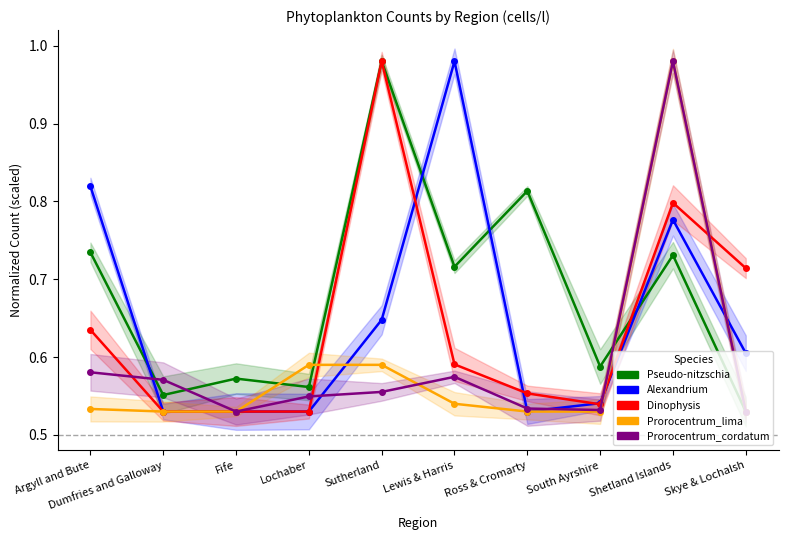

True or false: Prorocentrum_cordatum has more than 0 interior local peaks.

True